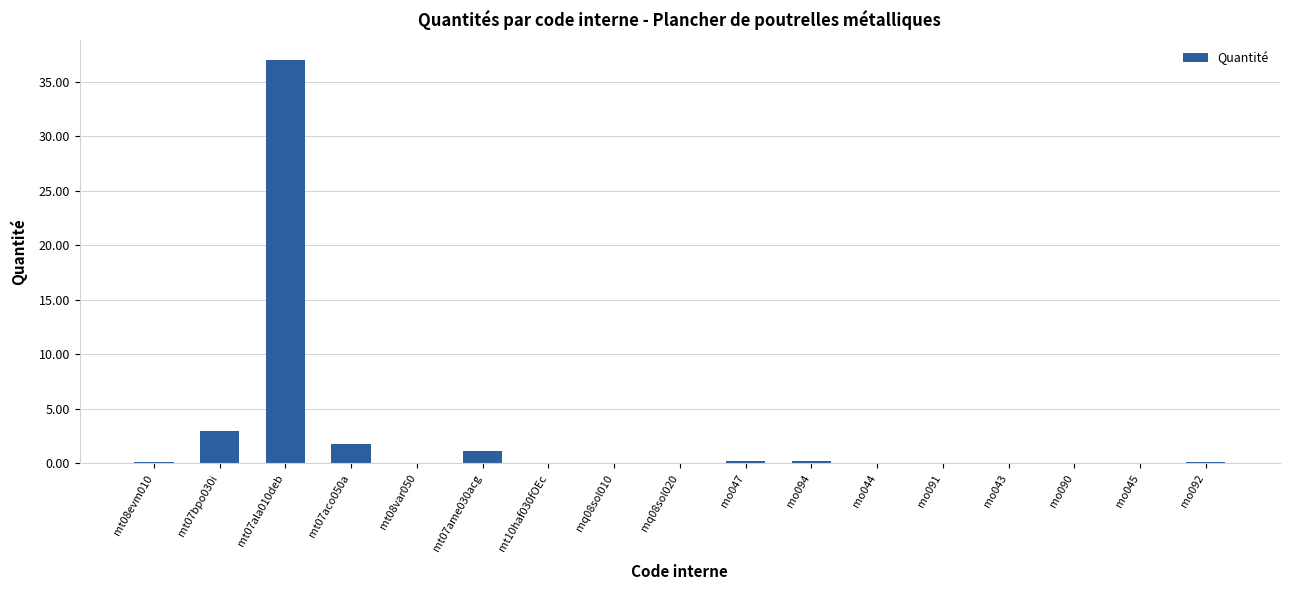

What is the change in value from mt07bpo030i to mo090?

-3.0